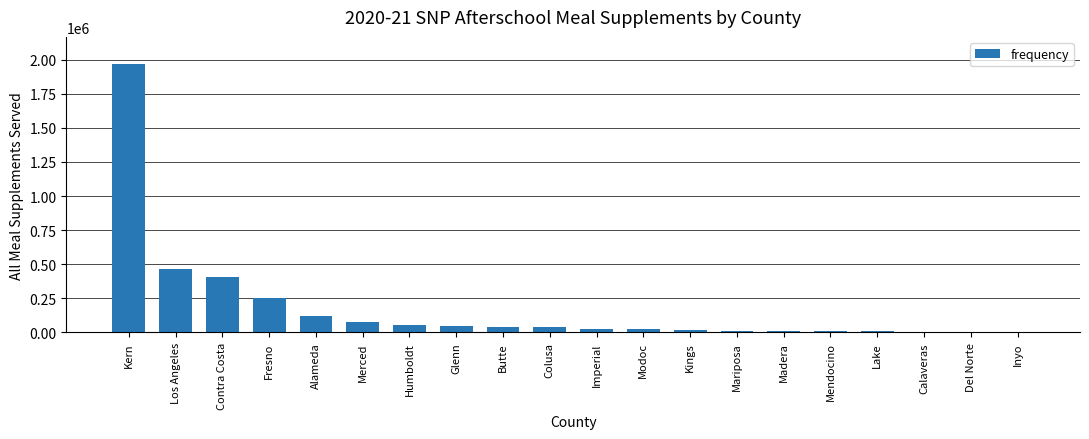

Are the bars horizontal?

No